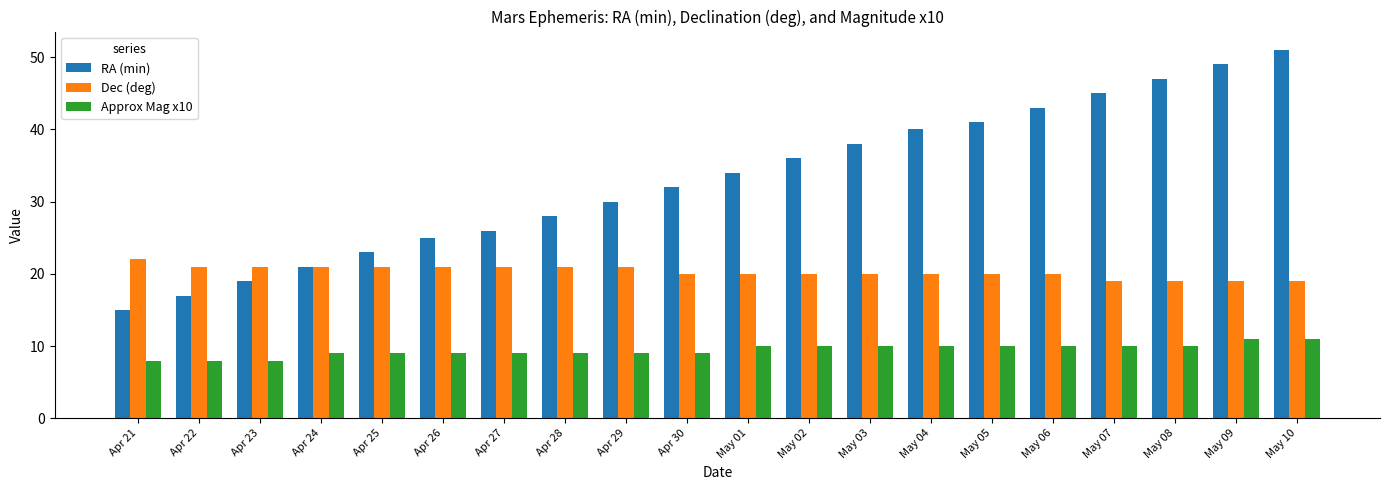

Is it true that RA (min) equals 9 at Apr 21?

False